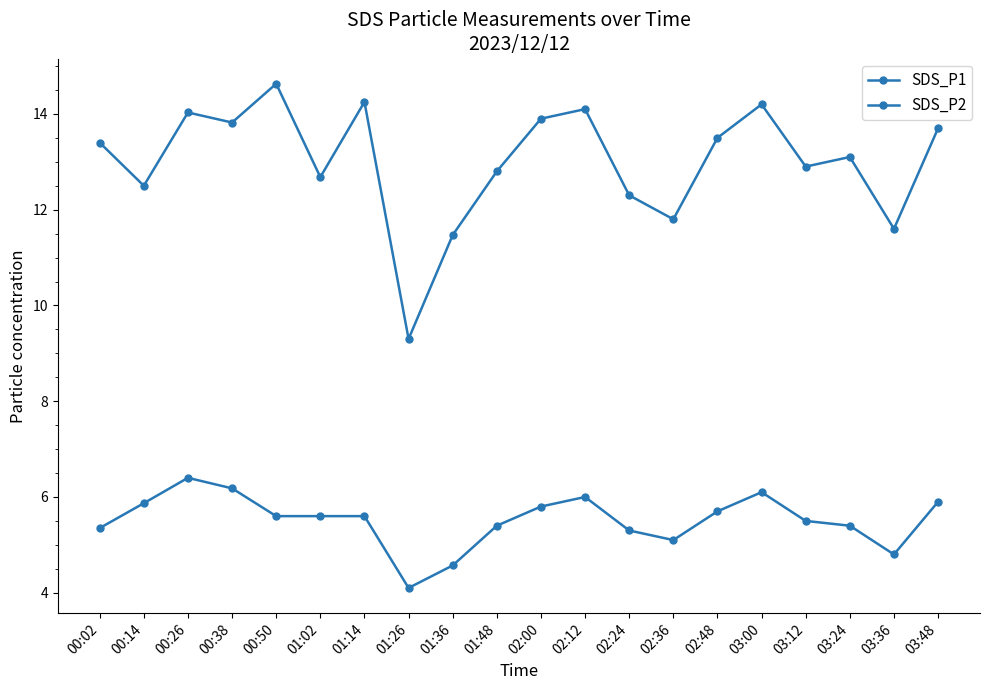

Count the number of data series in this chart.

2